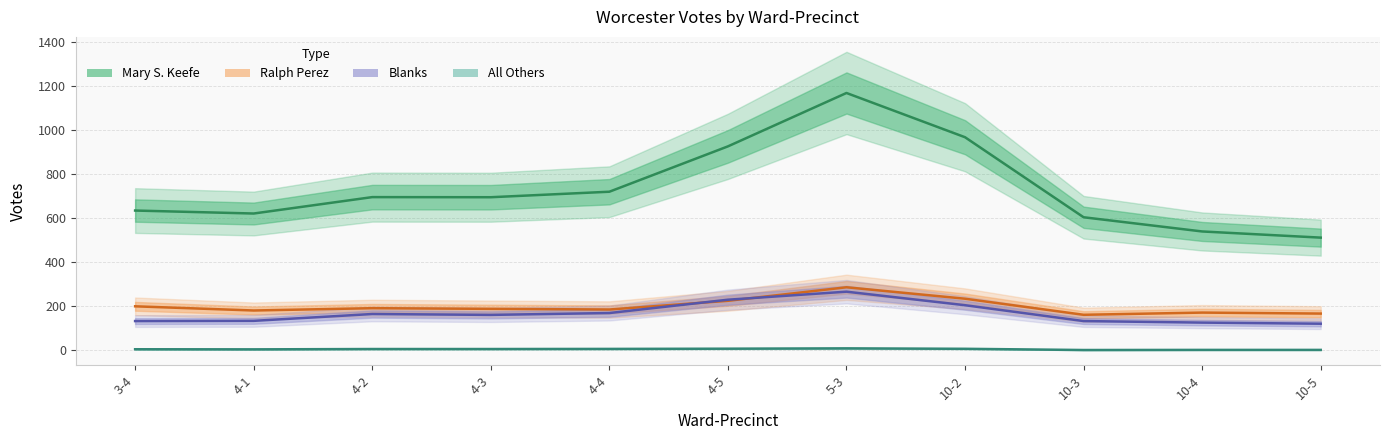

Does the chart have visible grid lines?

Yes